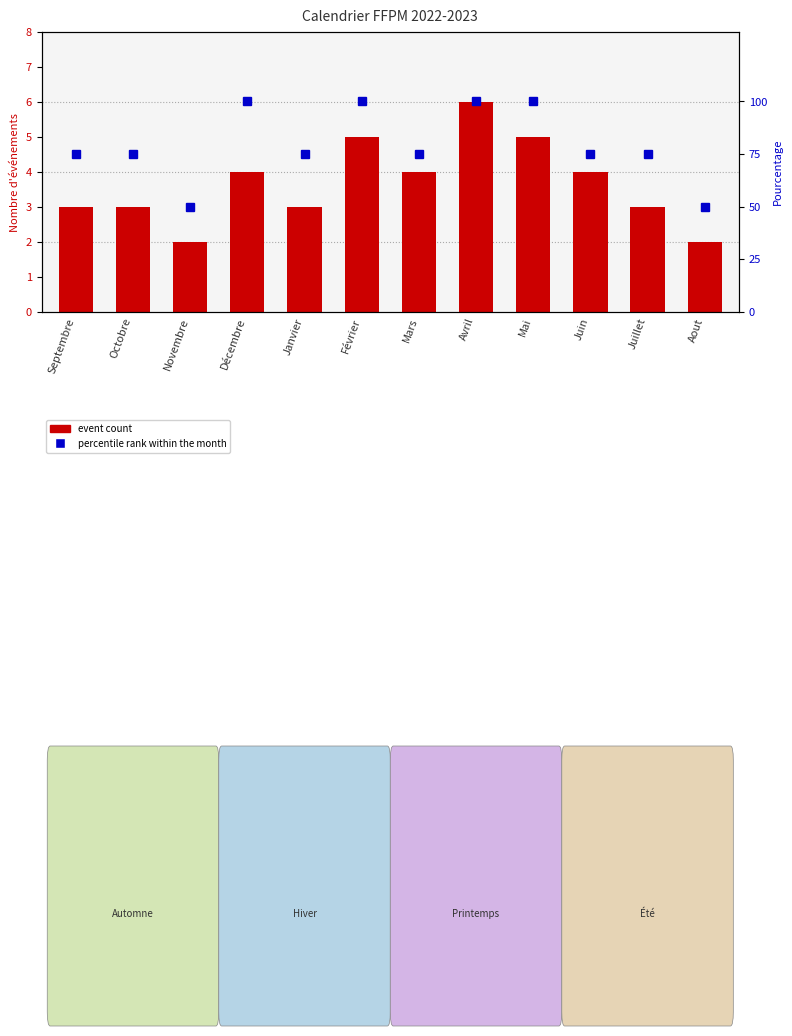

What is the difference between the highest and lowest values at Décembre?

96